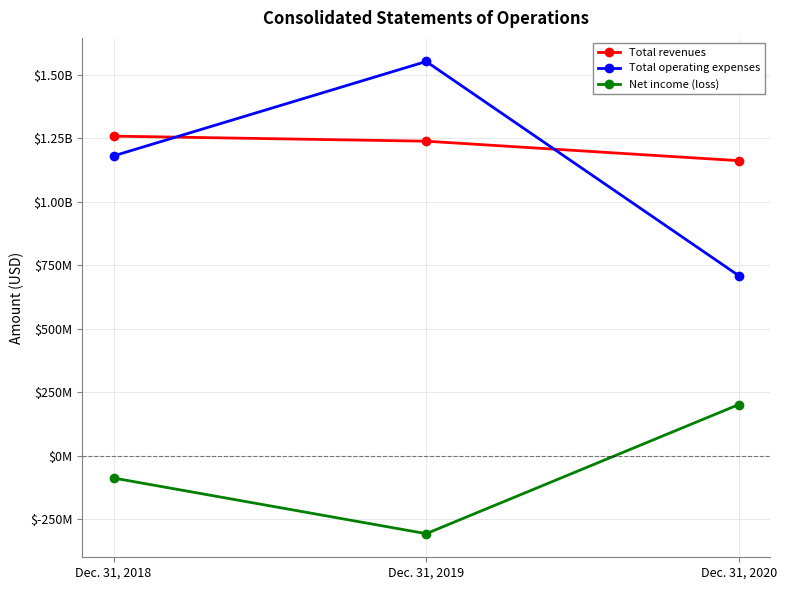

Does the chart have visible grid lines?

Yes